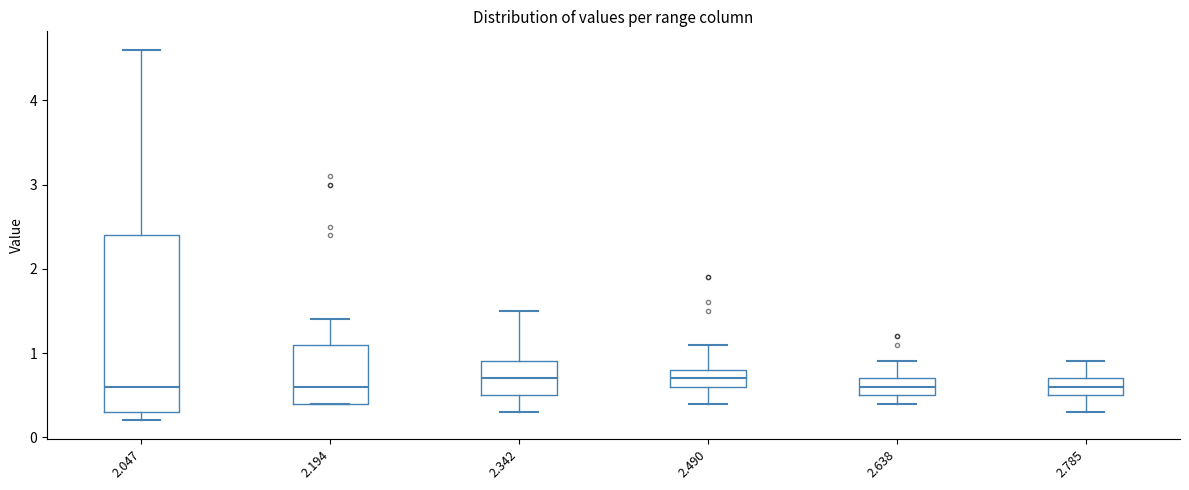

Reading left to right, read every box against the y-axis: the position of its median line, the range the box covers, and the ends of its whiskers. The values are not printed on the chart, so give them approximately, as read against the axis.

2.047: median 0.6, box 0.3 to 2.4, whiskers 0.2 to 4.6
2.194: median 0.6, box 0.4 to 1.1, whiskers 0.4 to 1.4
2.342: median 0.7, box 0.5 to 0.9, whiskers 0.3 to 1.5
2.490: median 0.7, box 0.6 to 0.8, whiskers 0.4 to 1.1
2.638: median 0.6, box 0.5 to 0.7, whiskers 0.4 to 0.9
2.785: median 0.6, box 0.5 to 0.7, whiskers 0.3 to 0.9